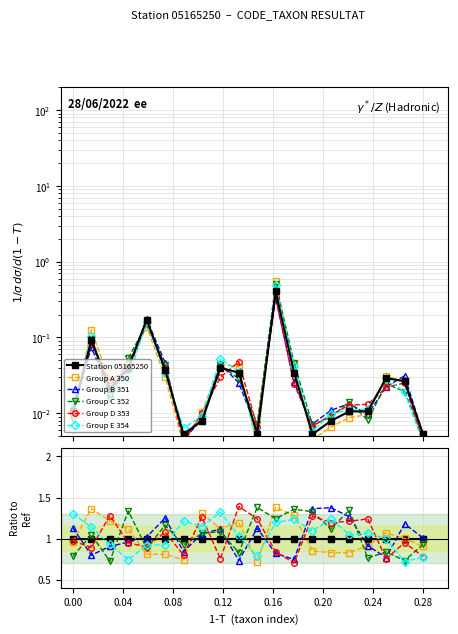

True or false: Group D 353 and Group A 350 intersect in this chart.

True